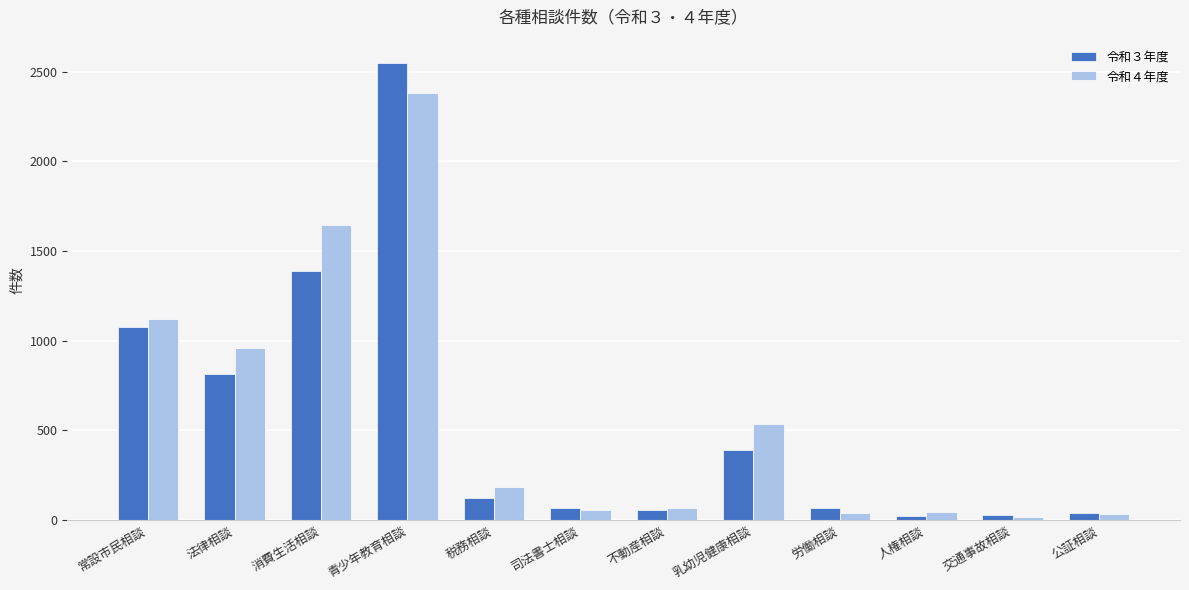

What is the label of the 2nd bar from the right?

交通事故相談